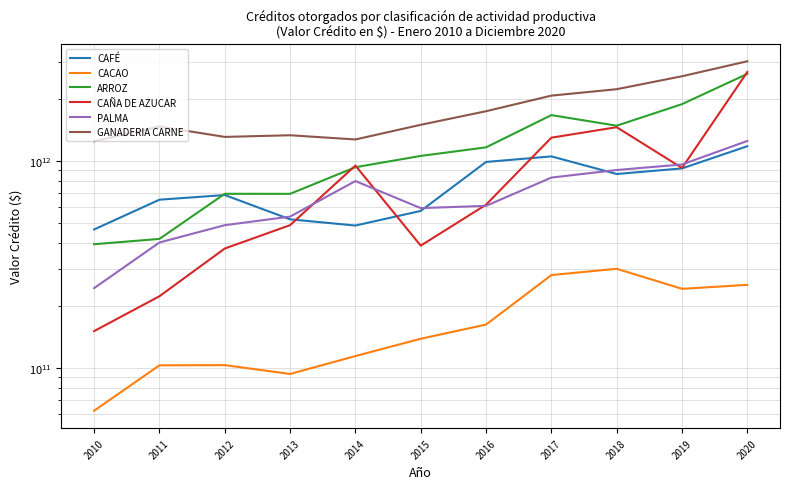

Reading right to left, extract all data points from this chart.

CAFÉ: 2020=1177154332515	2019=919647050964	2018=864262384194	2017=1051163374060	2016=988090302828	2015=573135837862	2014=487192675612	2013=522063946788	2012=683916461485	2011=649400159978	2010=466360503112
CACAO: 2020=251886132345	2019=240940031856	2018=301285404727	2017=280796447779	2016=161935065575	2015=138308846597	2014=114095729208	2013=93491550628	2012=103139398483	2011=102913930247	2010=62125362700
ARROZ: 2020=2631753010905	2019=1879714057270	2018=1478834107404	2017=1663885074246	2016=1162505822114	2015=1056606798315	2014=931960801880	2013=693122650696	2012=693371494409	2011=419914779397	2010=395759895538
CAÑA DE AZUCAR: 2020=2688830322527	2019=924366680742	2018=1454451695385	2017=1294504064814	2016=614166756115	2015=389667763316	2014=949399507580	2013=489270491559	2012=377255431889	2011=221908054275	2010=150563038497
PALMA: 2020=1248352229017	2019=960768738501	2018=903463074299	2017=830558646882	2016=606328967093	2015=591439540385	2014=799154885343	2013=538064001299	2012=489108707095	2011=403552168888	2010=242814288378
GANADERIA CARNE: 2020=3028063260681	2019=2563268111296	2018=2219393838096	2017=2066144715320	2016=1737216796928	2015=1493641122092	2014=1268917863710	2013=1329838871320	2012=1305479305964	2011=1465609513978	2010=1243098650746